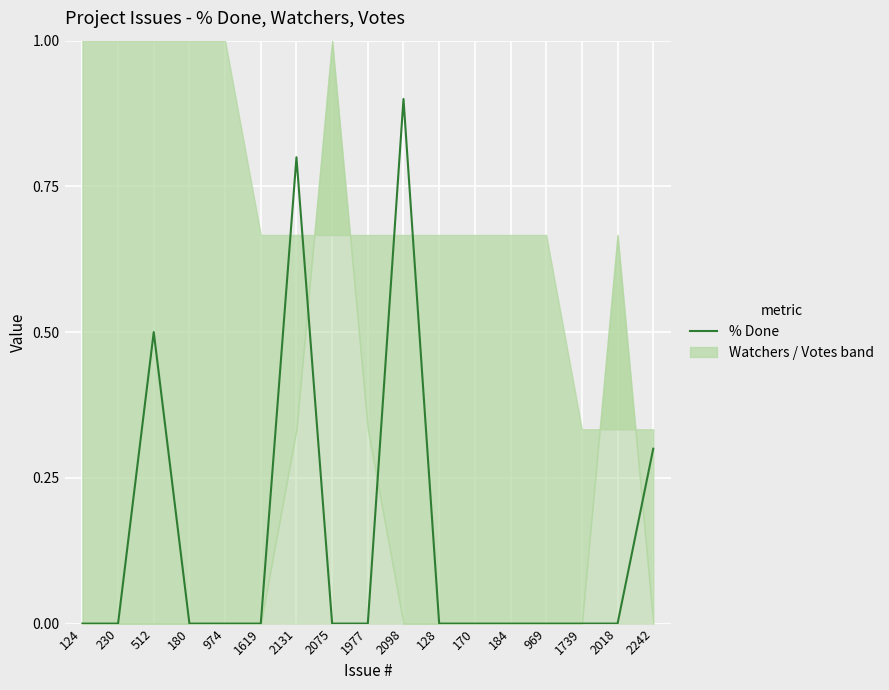

What is the average value?

0.1